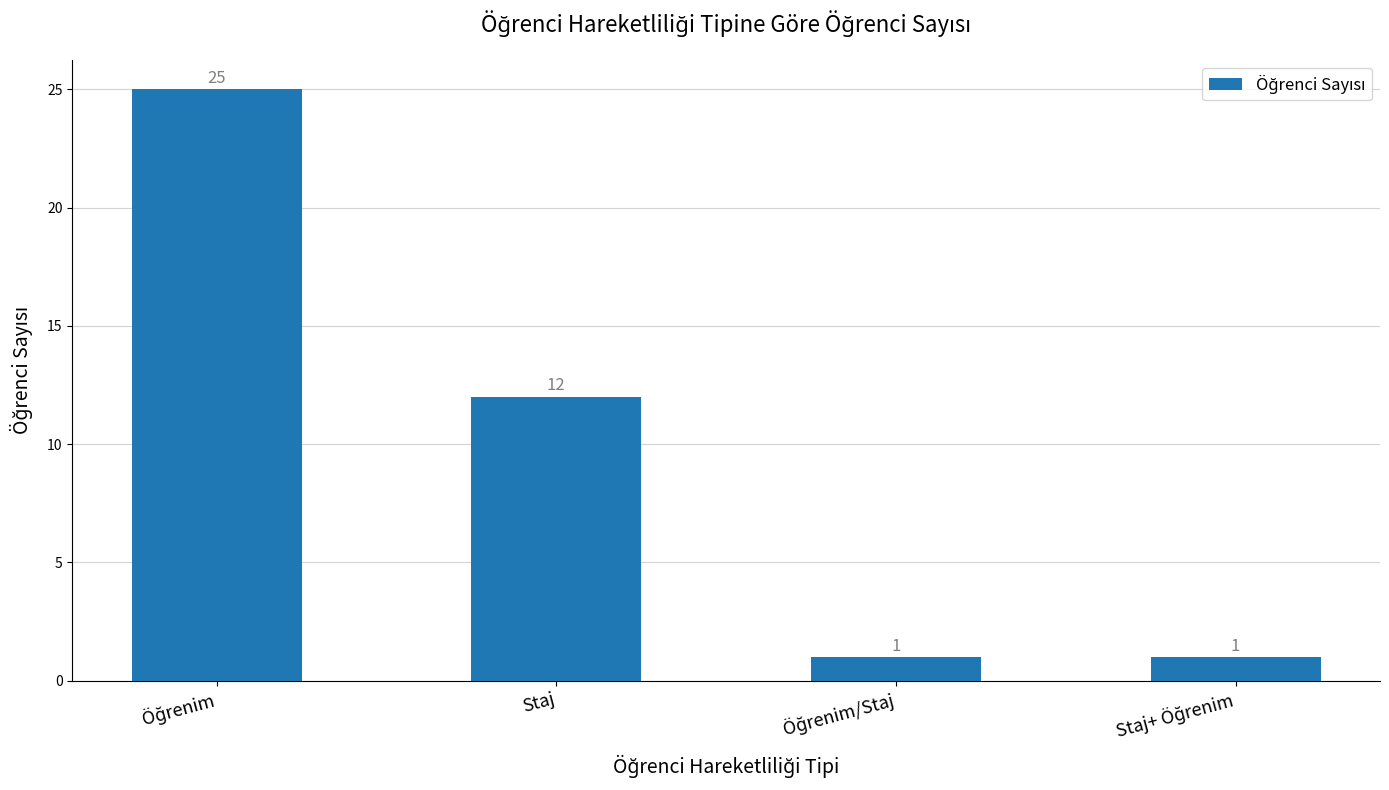

What is the maximum value shown in the chart?

25